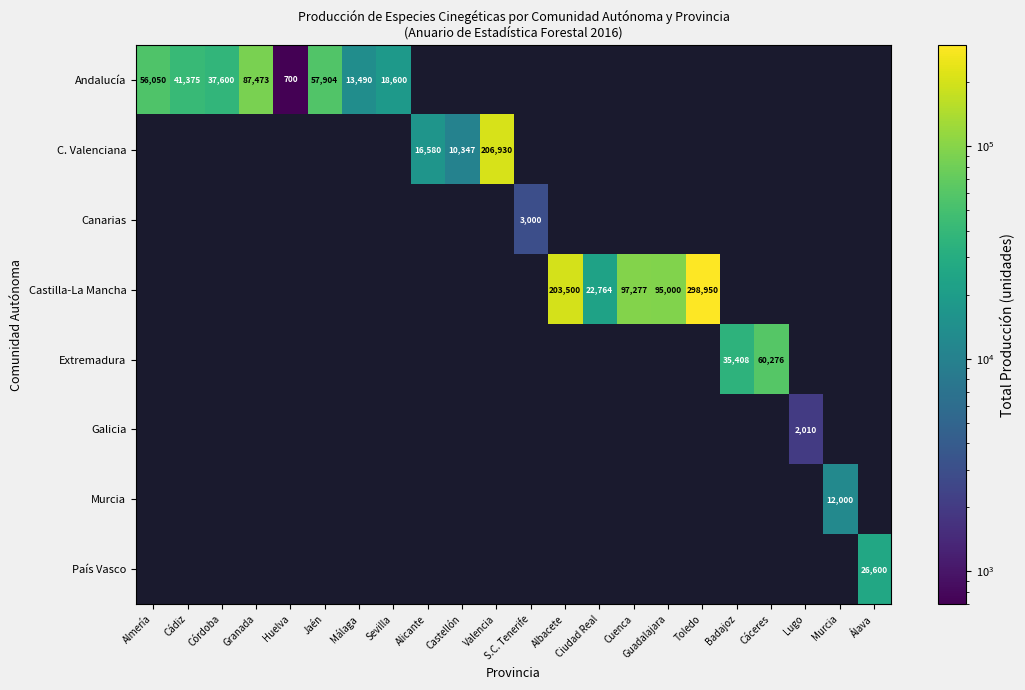

Is the value of C. Valenciana at Cuenca greater than the value of Andalucía at Jaén?

No